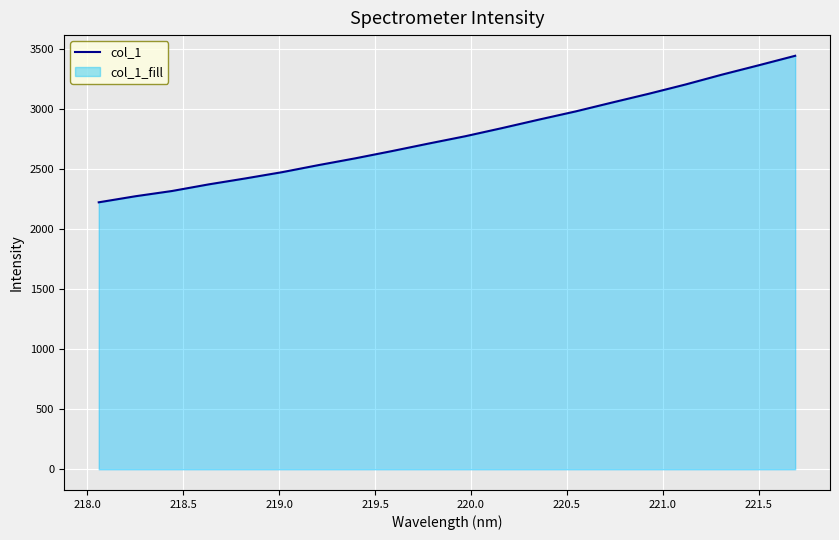

What is the greatest value displayed?

3446.2